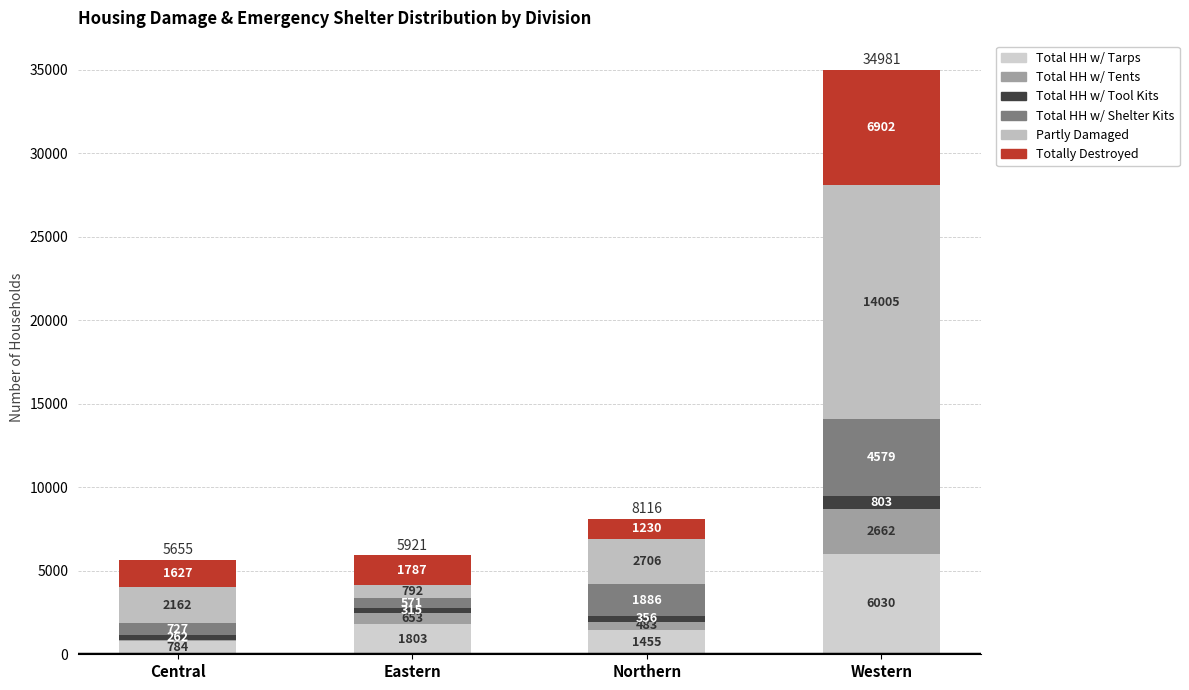

Are the bars grouped side by side (vs. stacked)?

No